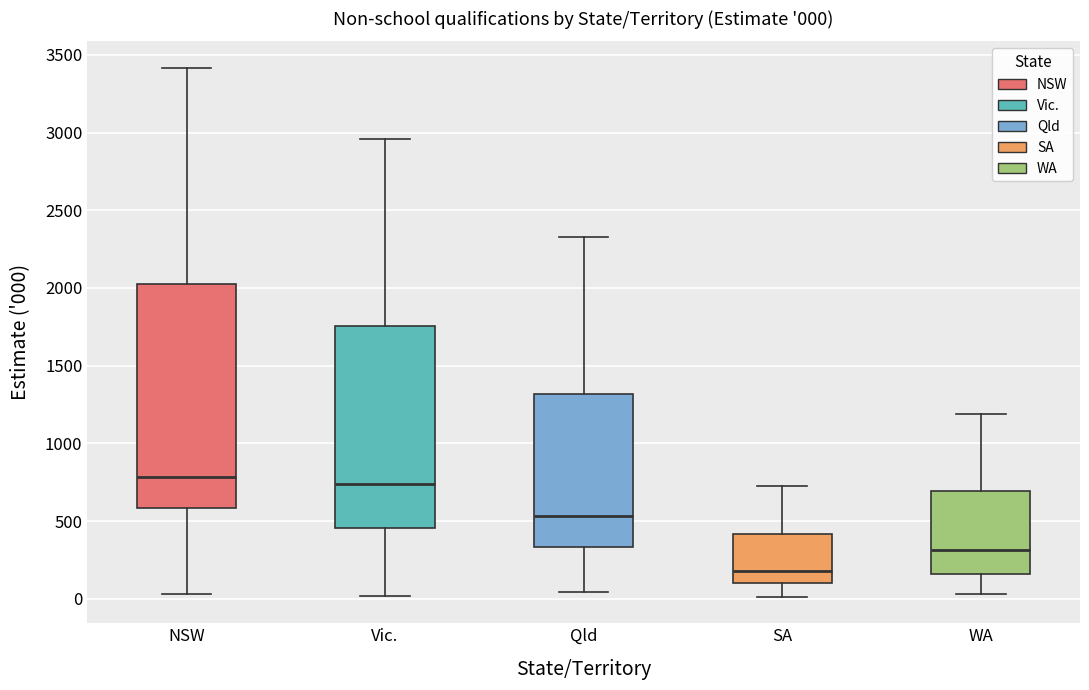

Which box is the tallest, from its lower edge to its upper edge?

NSW